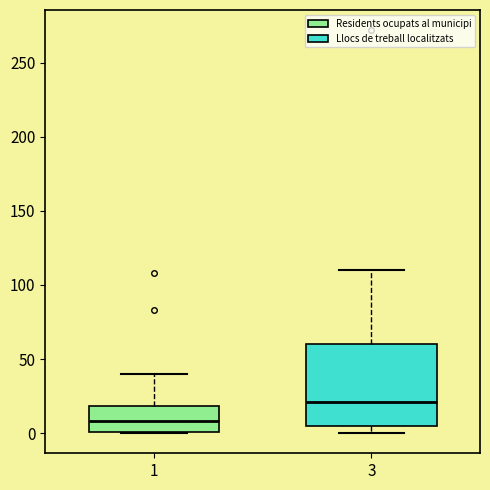

Reading left to right, read every box against the y-axis: the position of its median line, the range the box covers, and the ends of its whiskers. The values are not printed on the chart, so give them approximately, as read against the axis.

1: median 10, box 0 to 20, whiskers 0 to 40
3: median 20, box 5 to 60, whiskers 0 to 110